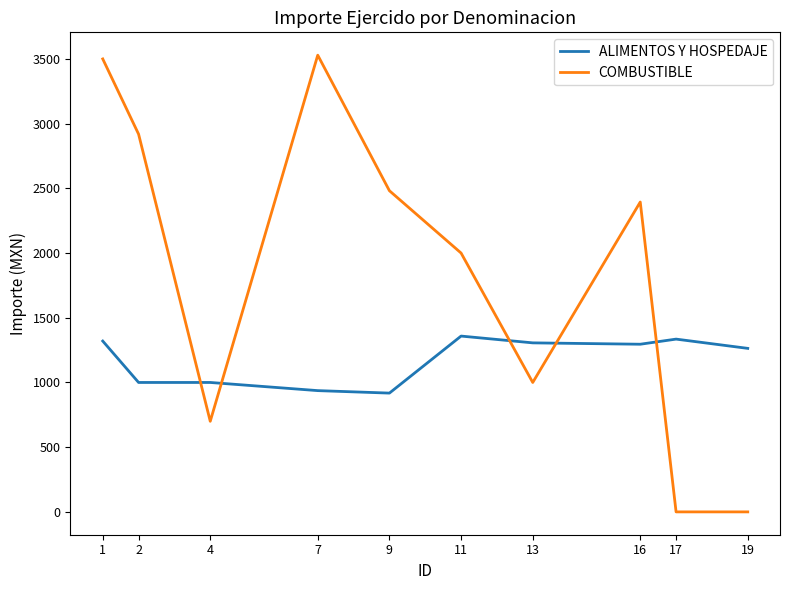

At which label is COMBUSTIBLE closest to 1764?

11